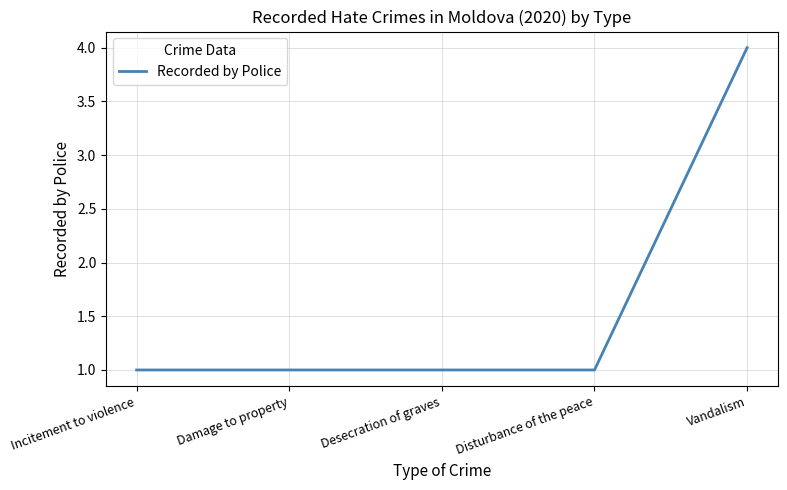

What is the change in value from Incitement to violence to Vandalism?

+3